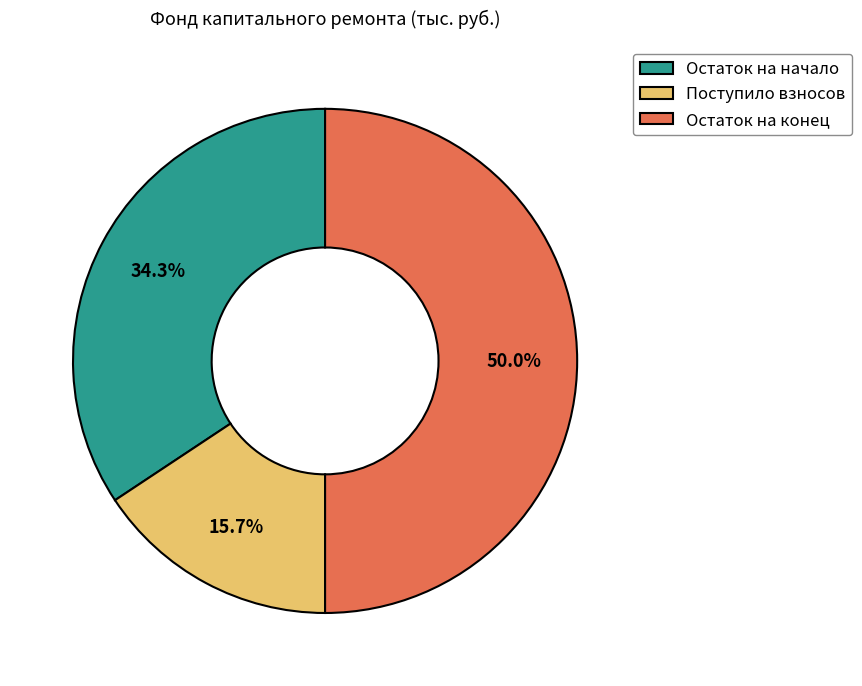

How many segments does this pie chart have?

3